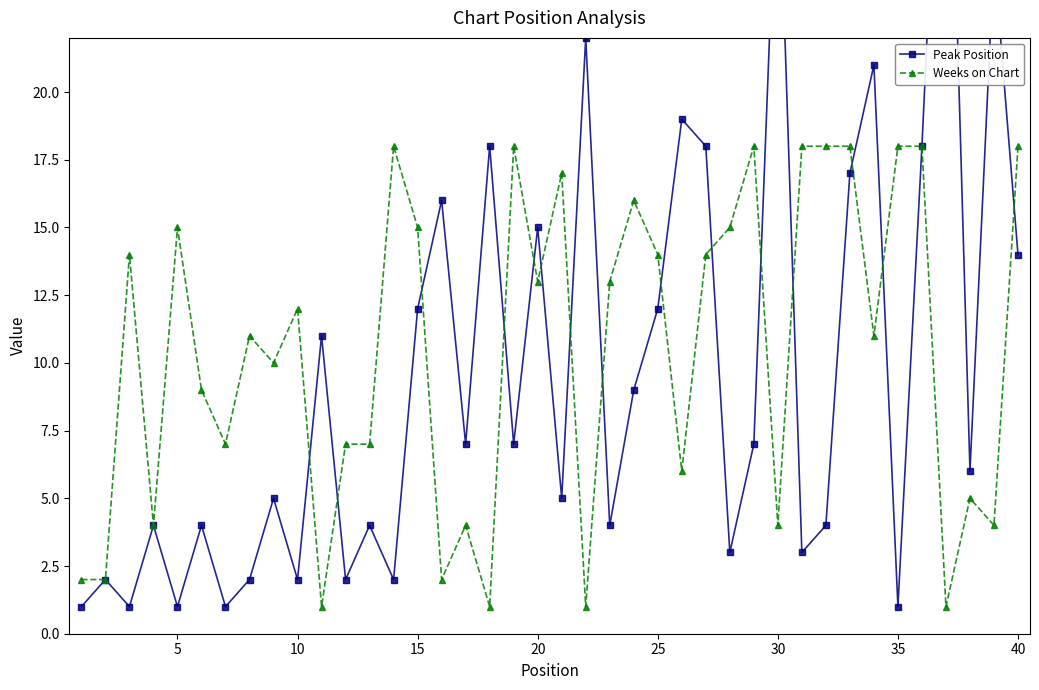

In Weeks on Chart, how many points are lower than both neighbors (excluding endpoints)?

13